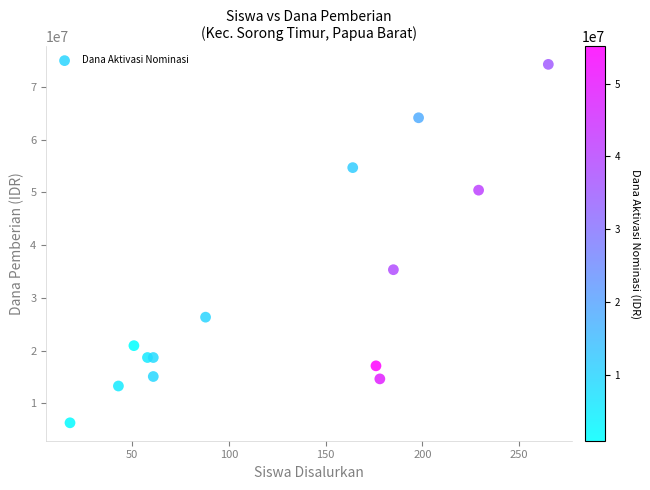

What Y value in the scatter plot is closest to 40275000?

35325000